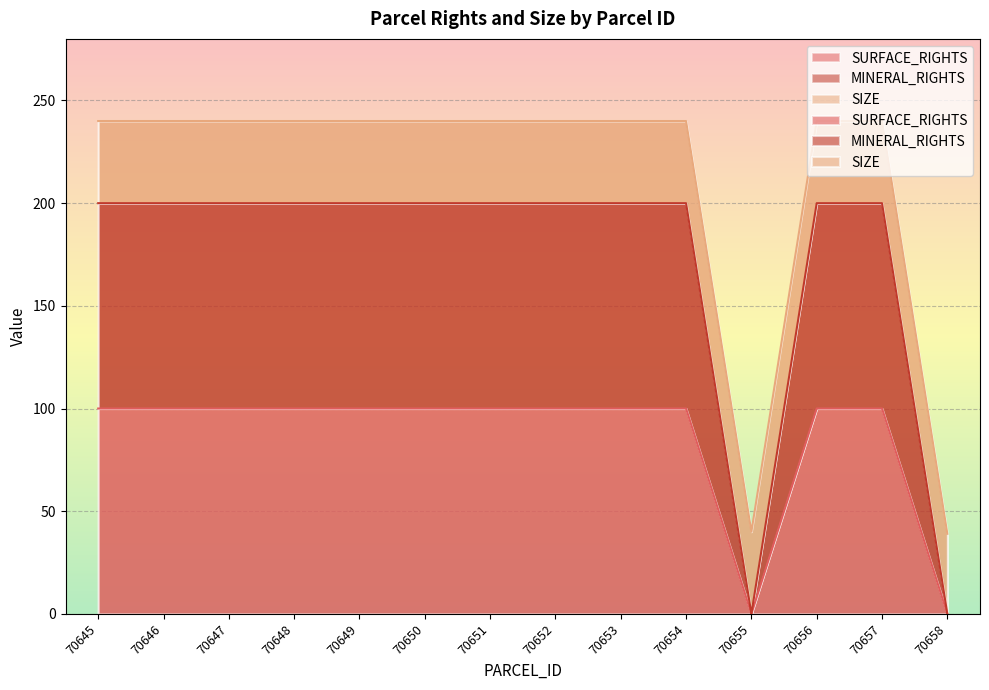

True or false: MINERAL_RIGHTS and SURFACE_RIGHTS cross at least once.

False